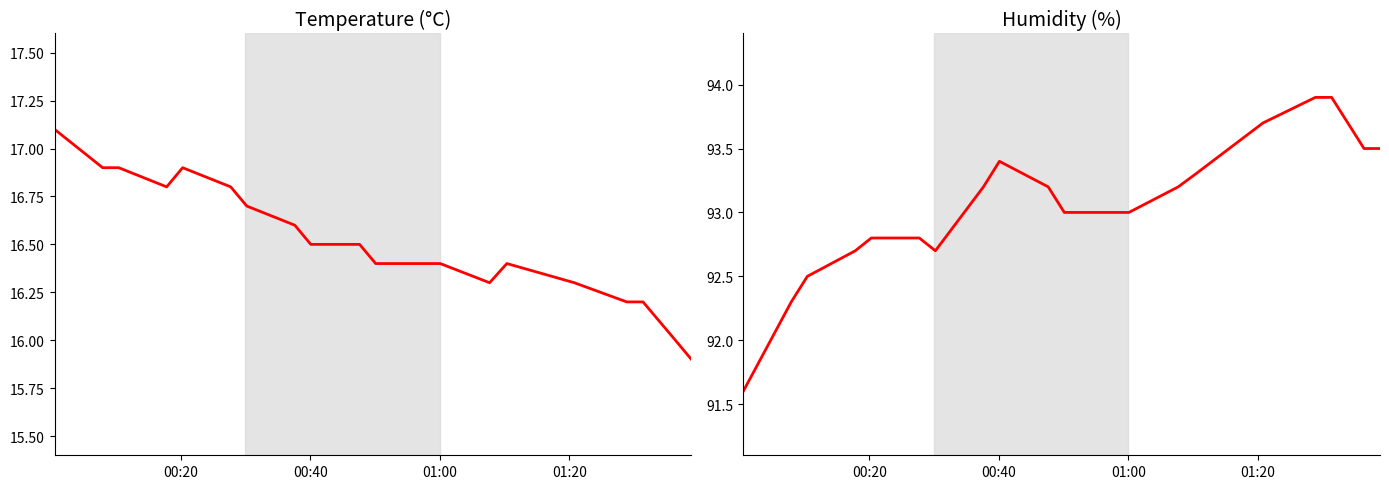

What is the difference between the maximum and minimum values in the humidity series?

2.3